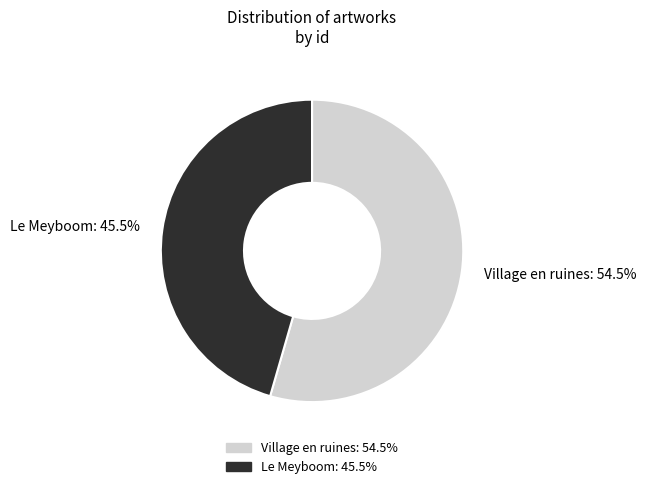

Approximately how many times larger is the value at Le Meyboom compared to Village en ruines?

0.8